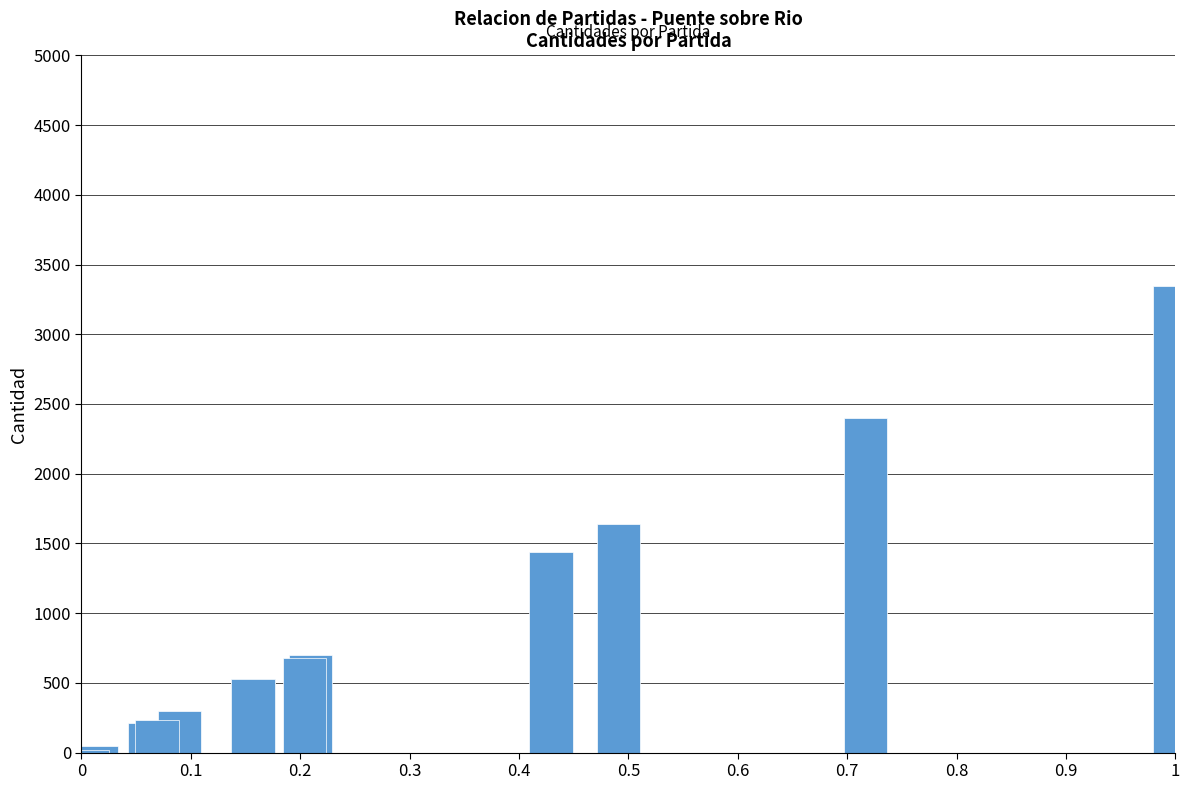

Does the chart contain stacked bars?

No